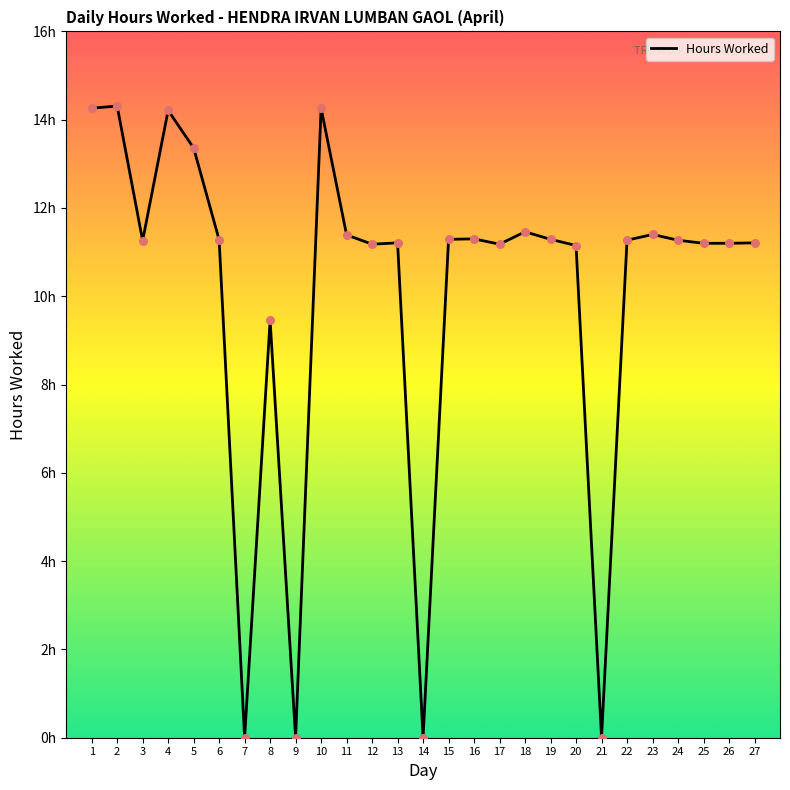

Which has a higher value, 7 or 5?

5